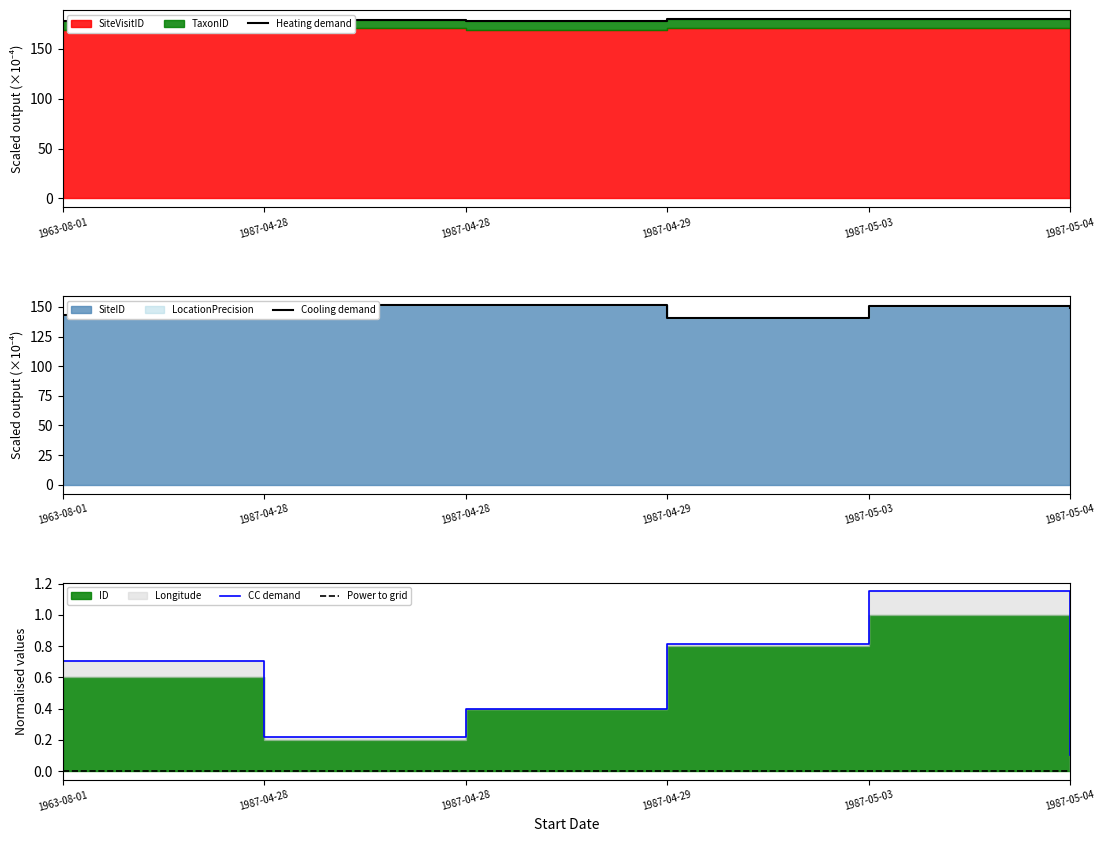

What is the difference between the Heating demand values at 1987-04-29 and 1963-08-01?

2.2